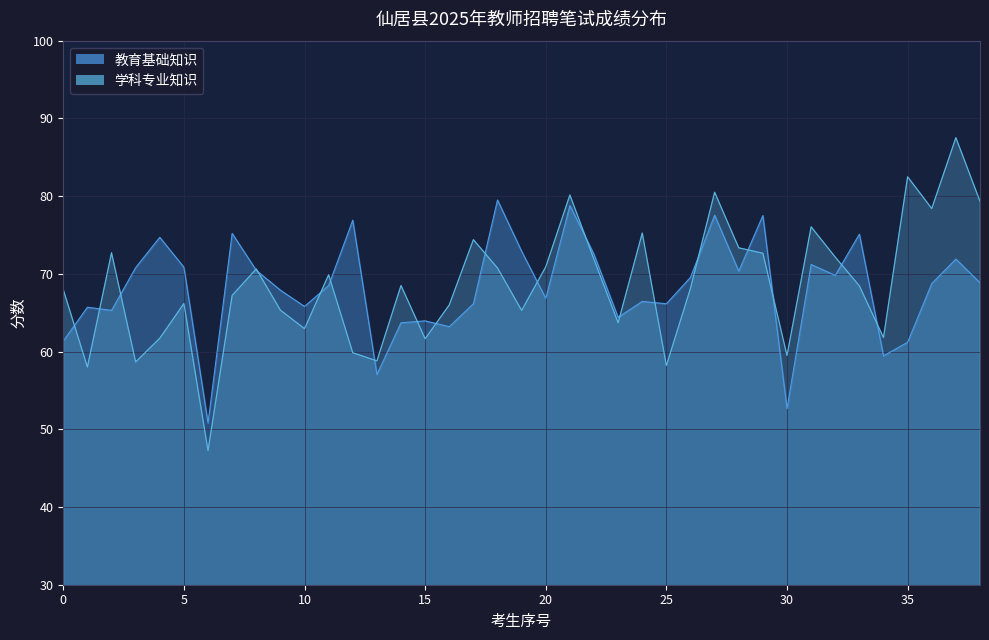

True or false: 学科专业知识 has a value of 59.5 at 30.

True